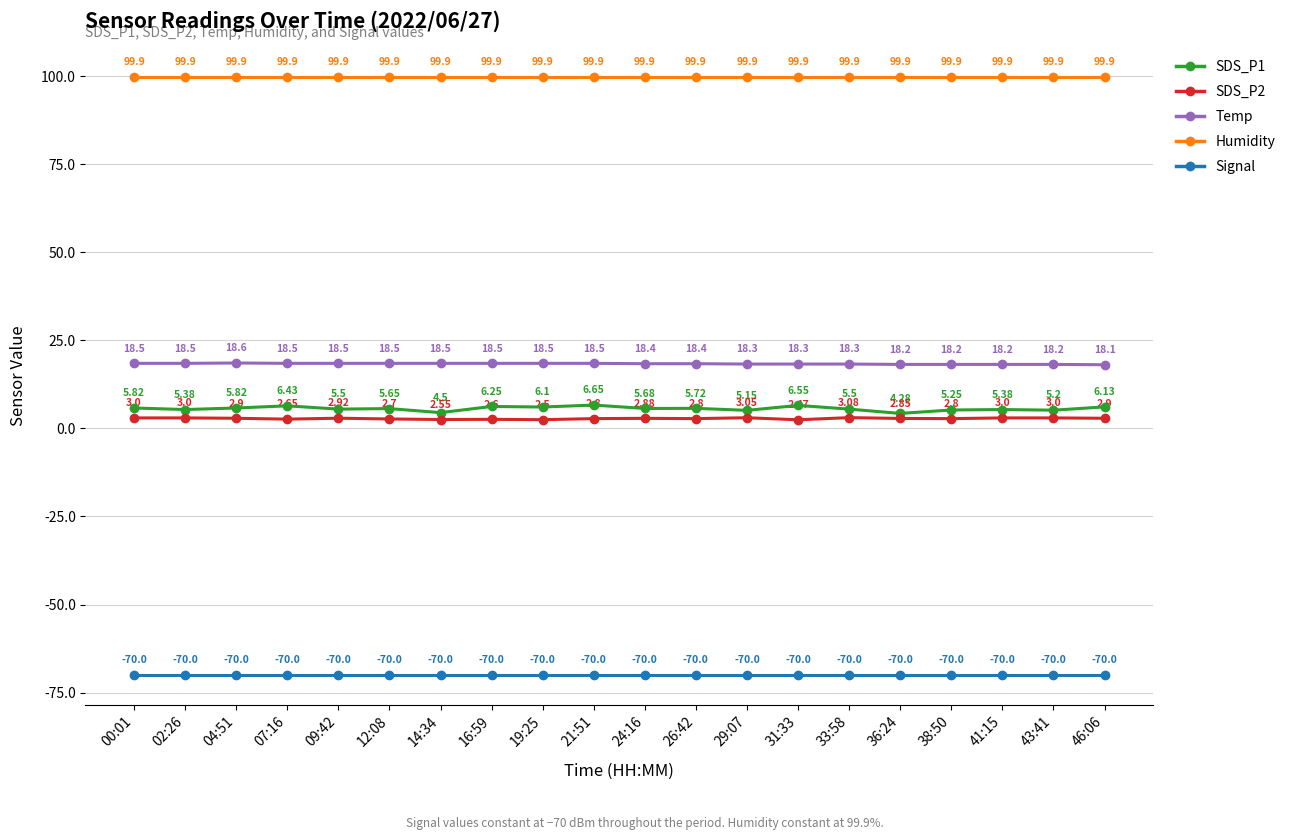

True or false: SDS_P1 and Signal cross at least once.

False